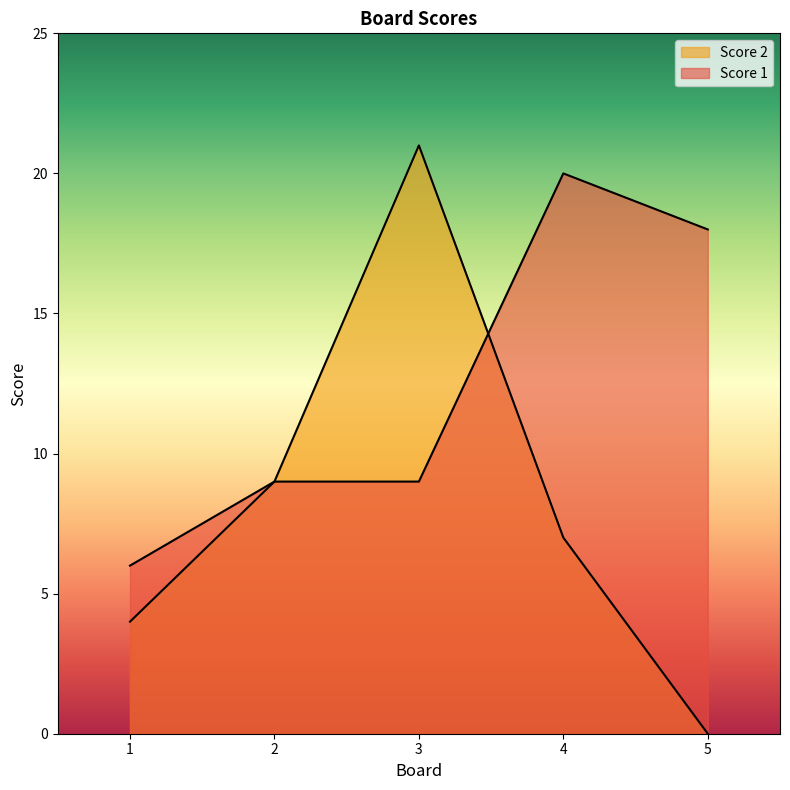

Between 1 and 2, which is larger?

2